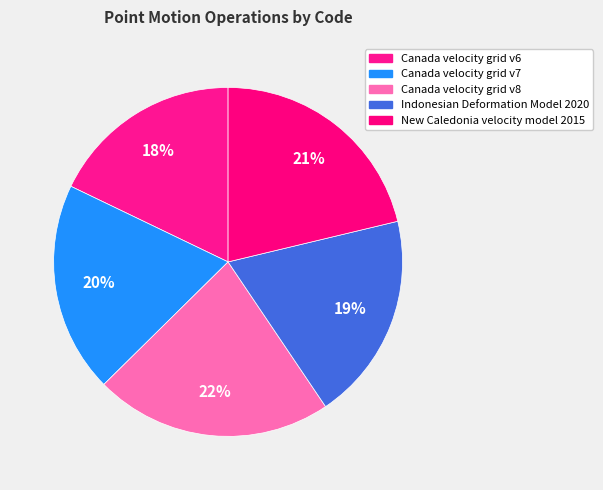

Is it true that New Caledonia velocity model 2015 is 33% of the pie?

False